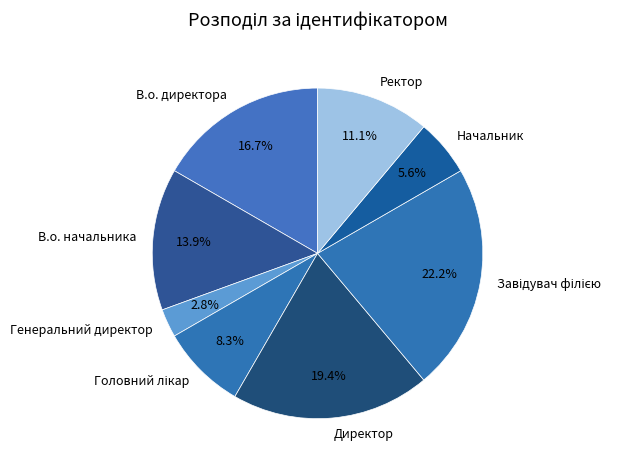

What percentage is the В.о. директора slice, to the nearest percent?

17%